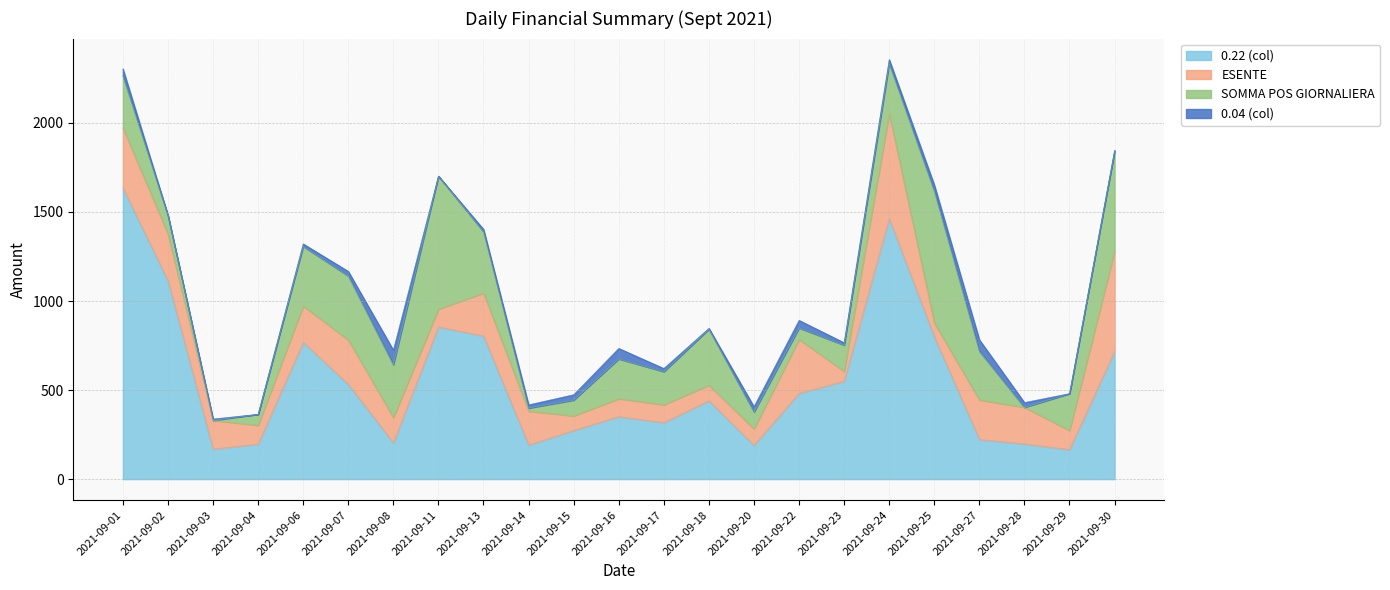

True or false: 0.04 (col) has a value of 2.4 at 2021-09-03.

False